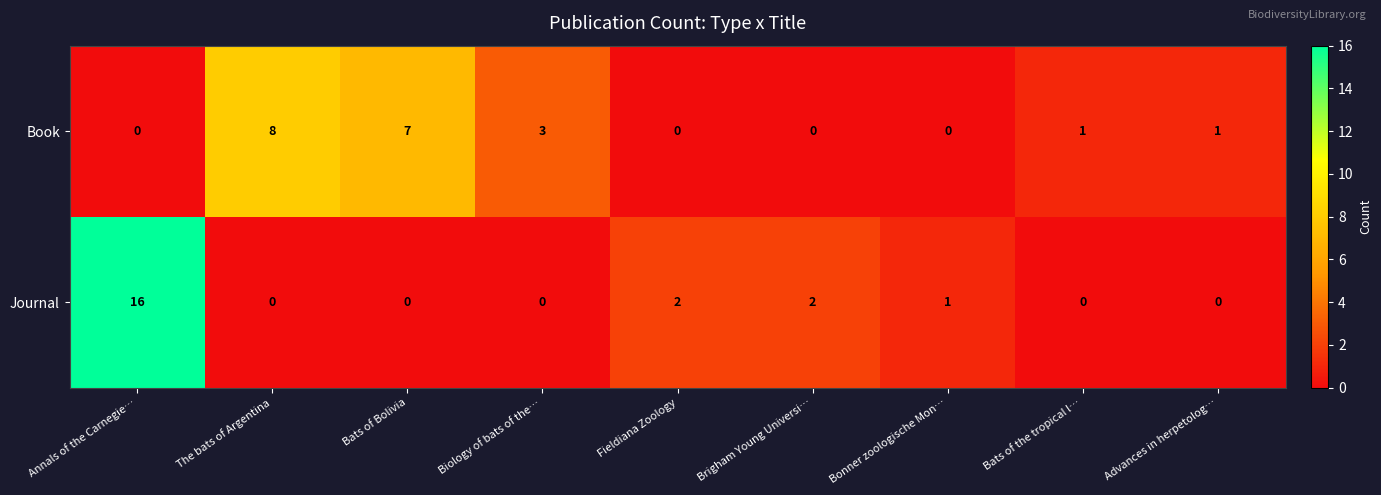

What is the difference between the highest and lowest values at Bats of Bolivia?

7